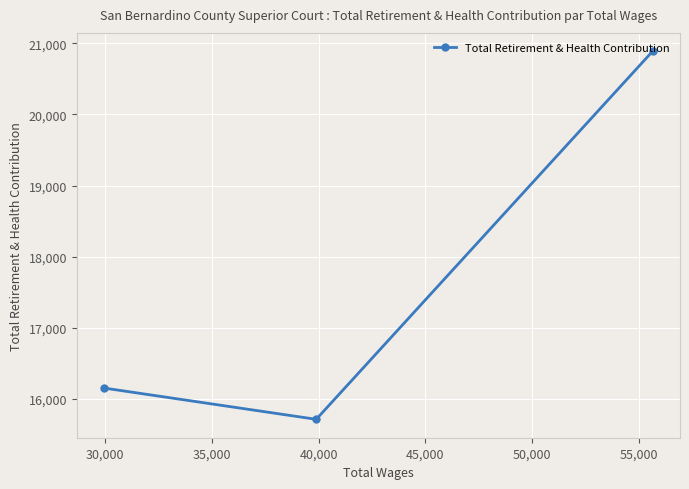

What is the smallest value displayed?

15716